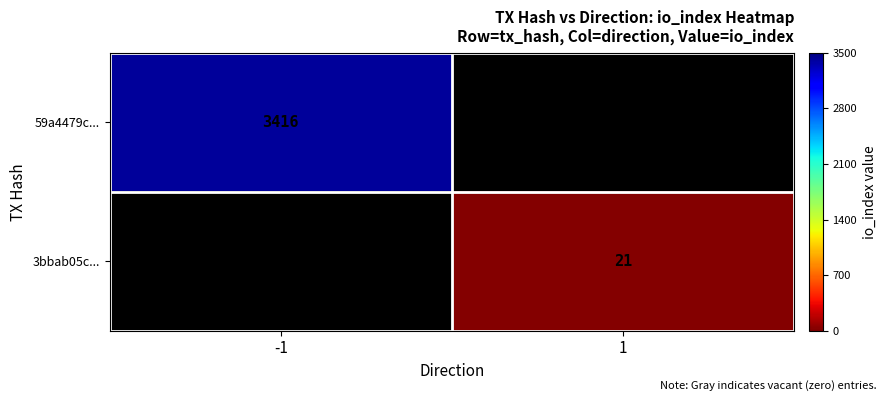

What is the maximum value for 59a4479c...?

3416.0